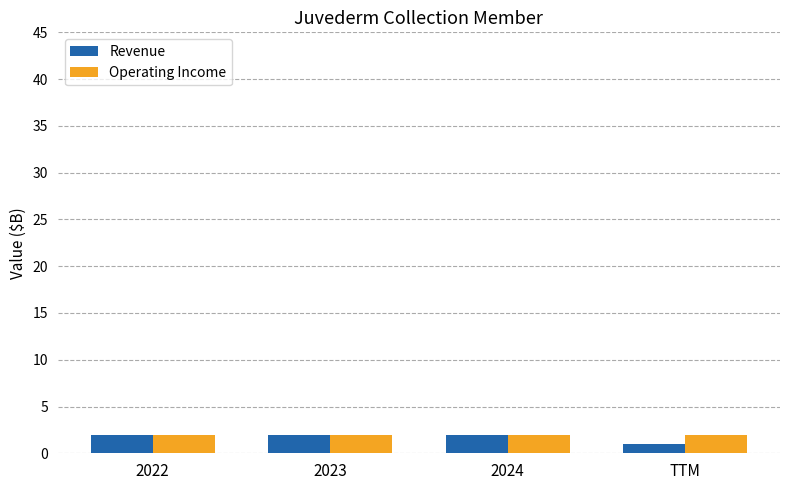

What is the highest value of the Operating Income series?

2